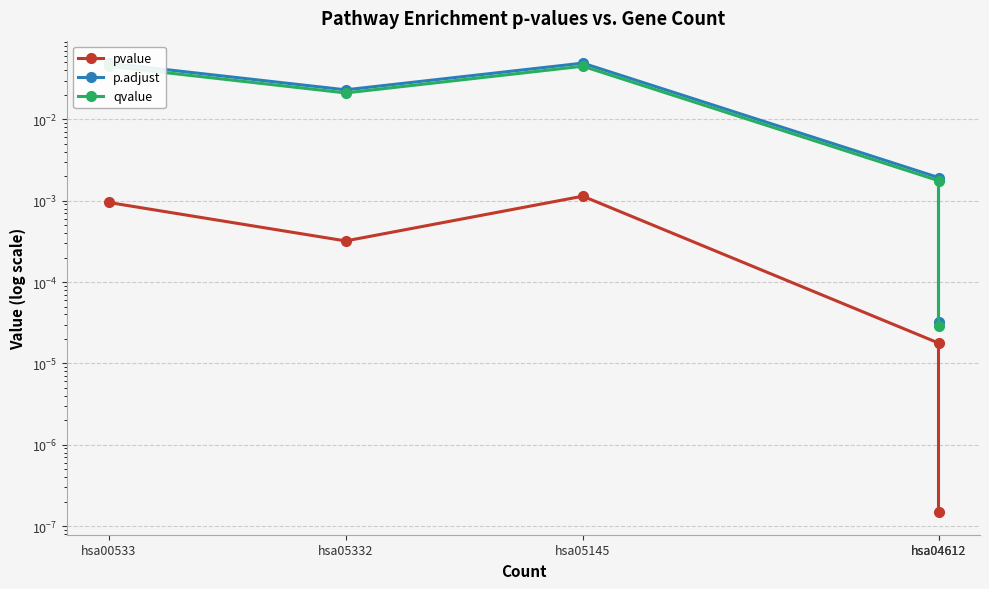

How many interior local peaks does the p.adjust series have?

1